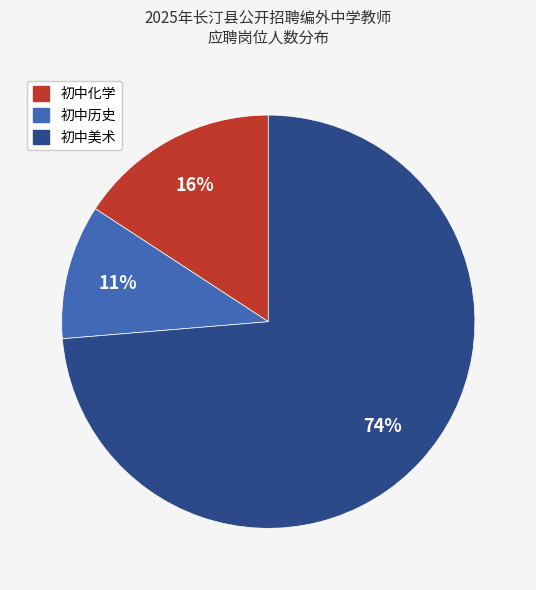

Does any single category account for the majority?

Yes